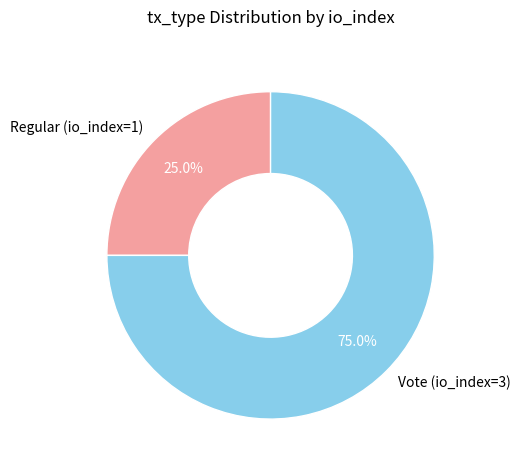

To the nearest percent, what portion does Vote (io_index=3) represent?

75%